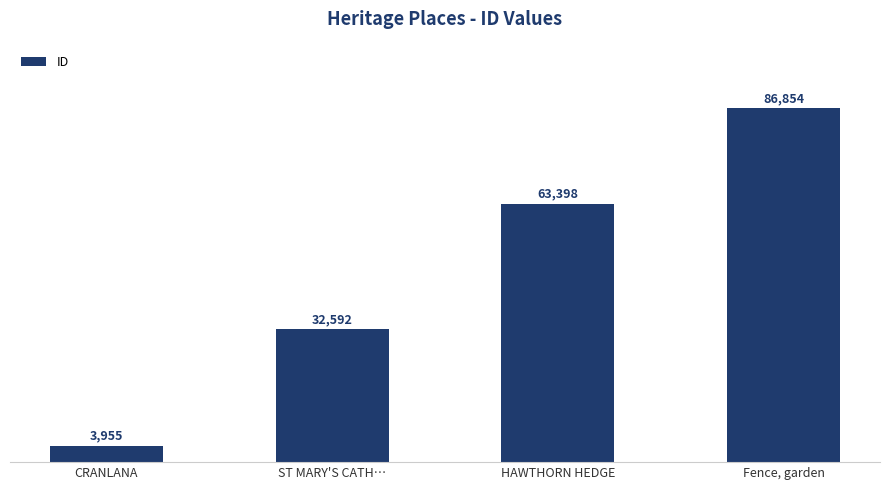

The chart shows a value of 3955 at CRANLANA. True or false?

True